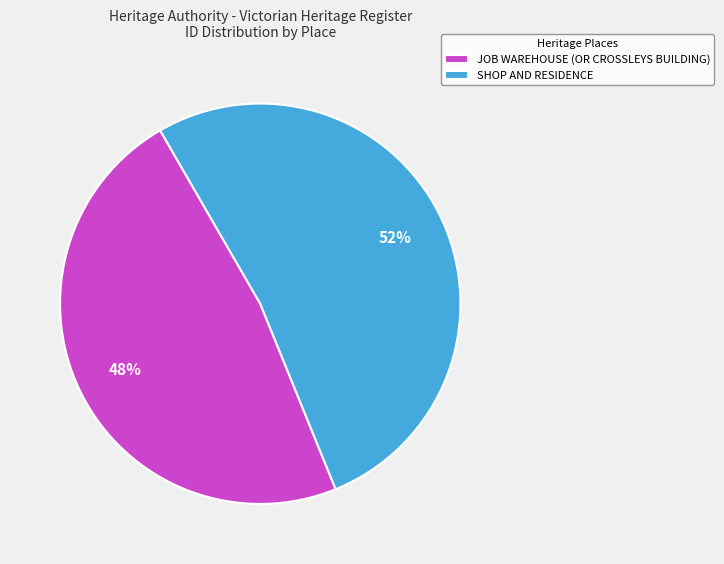

How many segments does this pie chart have?

2